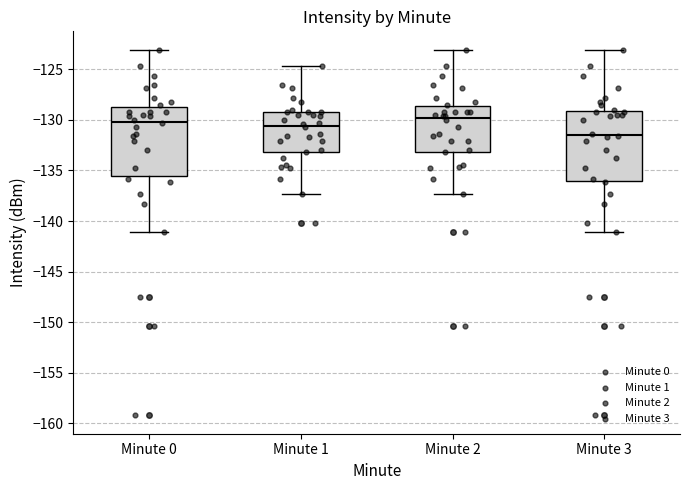

Where does the upper whisker of the box for Minute 0 end on the y-axis? The values are not printed on the chart, so give them approximately, as read against the axis.

-123.0